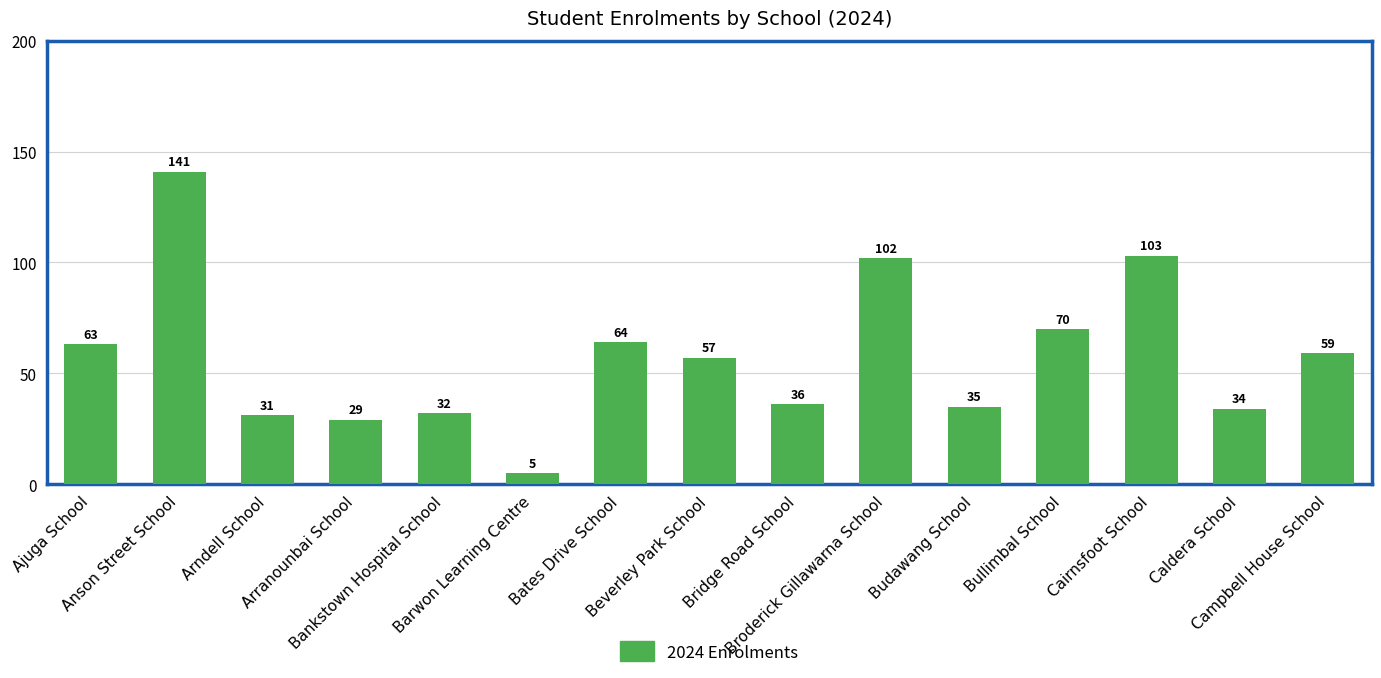

What is the value of the 6th bar from the left?

5